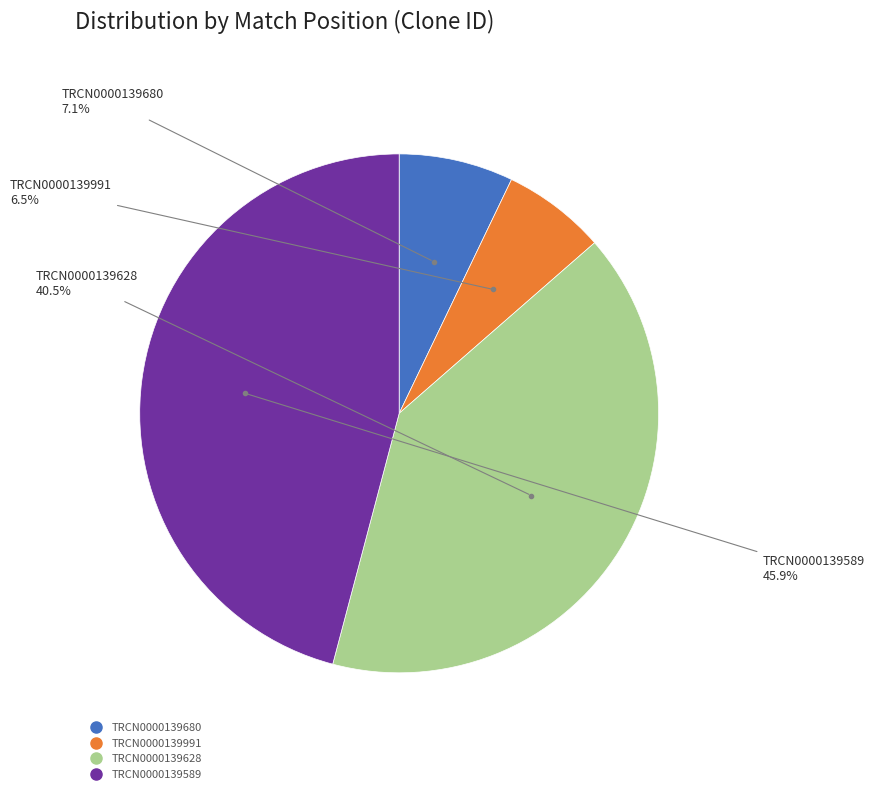

The TRCN0000139589 slice represents 39% of the pie. True or false?

False